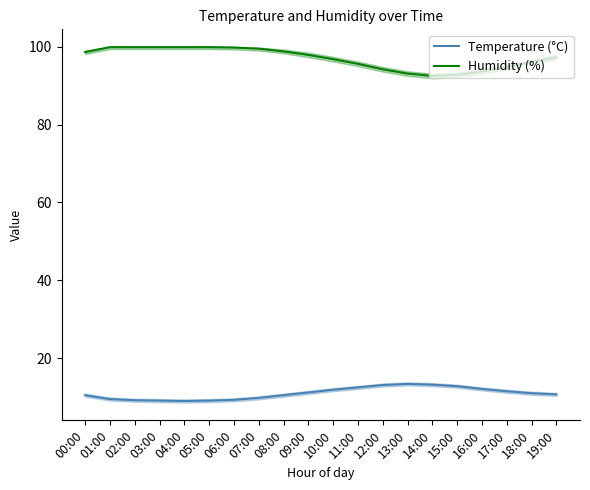

Which category has the highest value in the Temperature (°C) series?

13:00